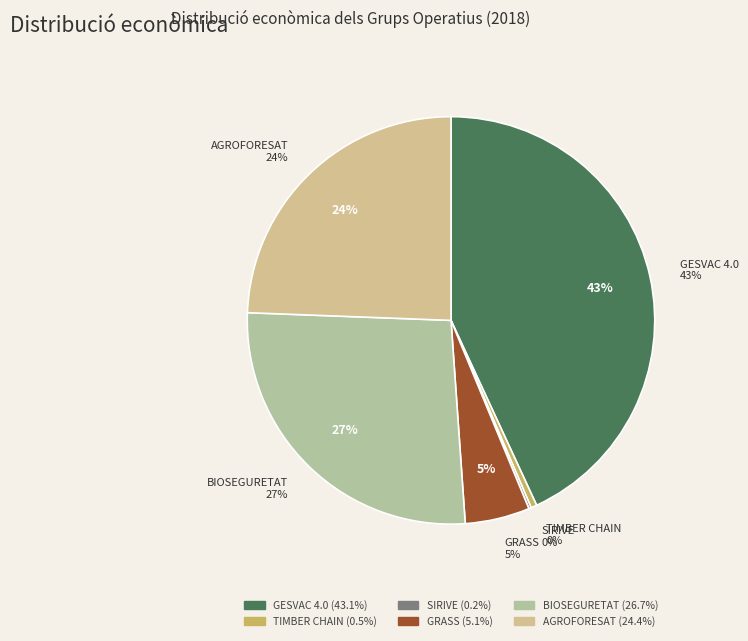

Combined, do GRASS and AGROFORESAT account for over 50%?

No